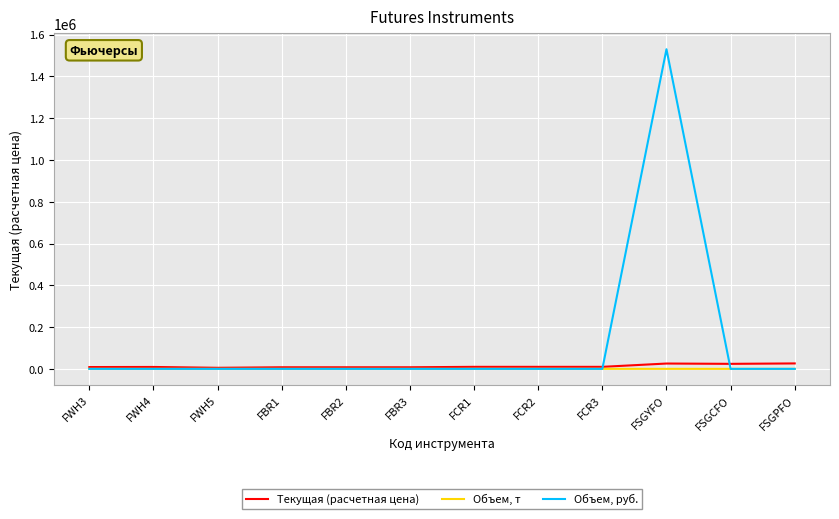

Is it true that Текущая (расчетная цена) equals 9078.5 at FWH4?

True